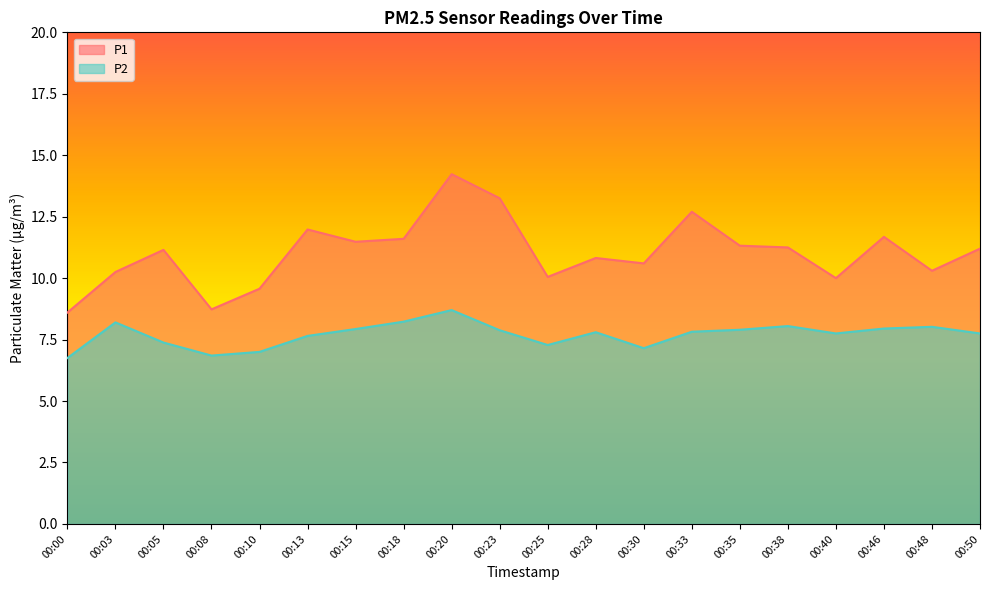

Is the value of P2 at 00:40 greater than the value of P1 at 00:08?

No